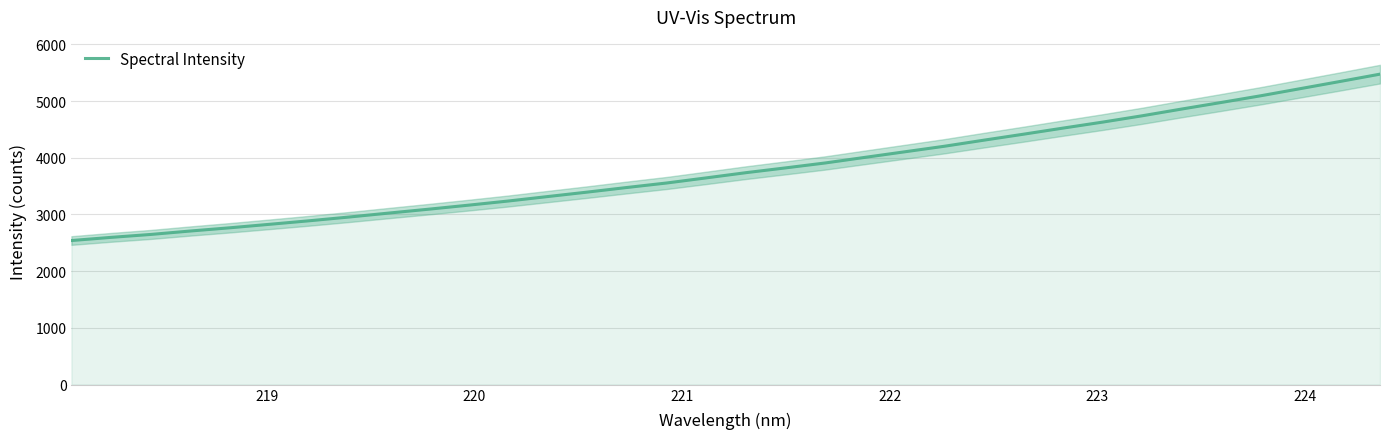

What is the greatest value displayed?

5474.2